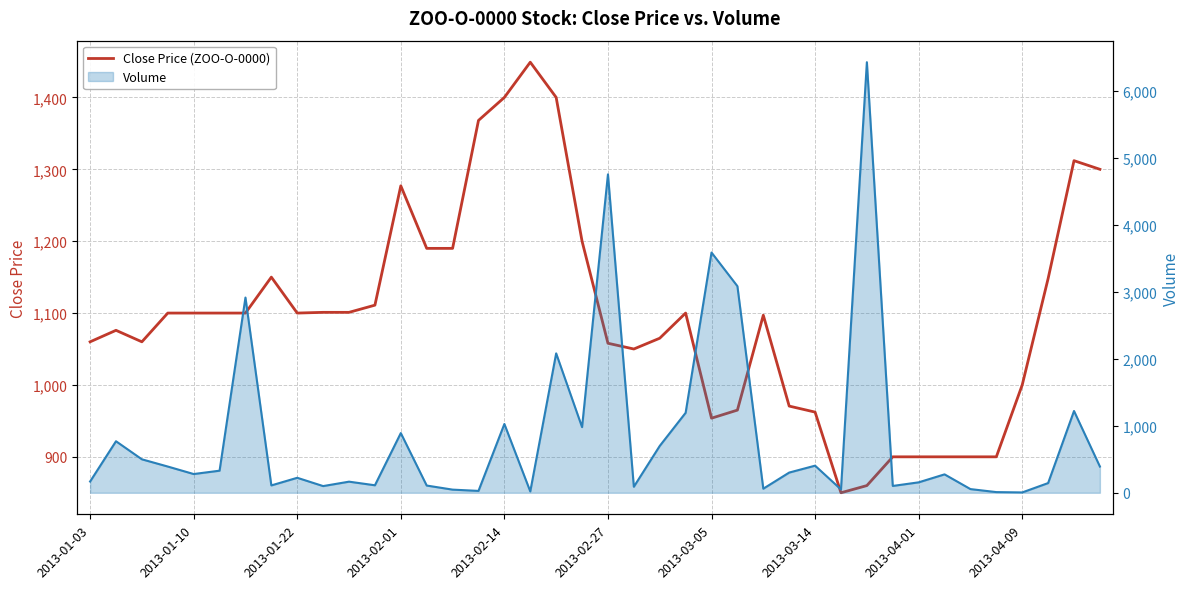

True or false: Volume has a value of 183.8 at 2013-03-14.

False